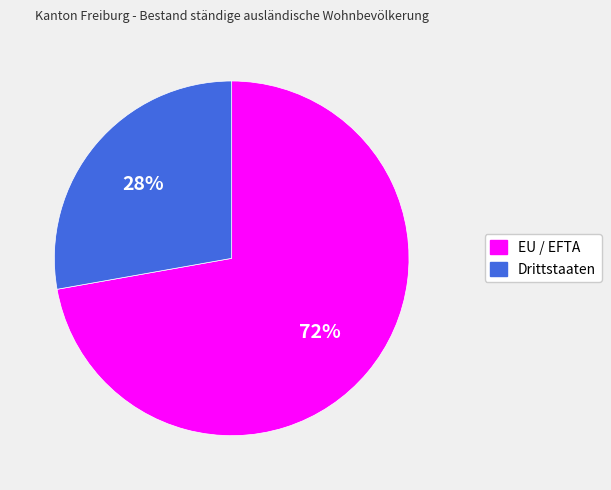

Which slice is the smallest?

Drittstaaten